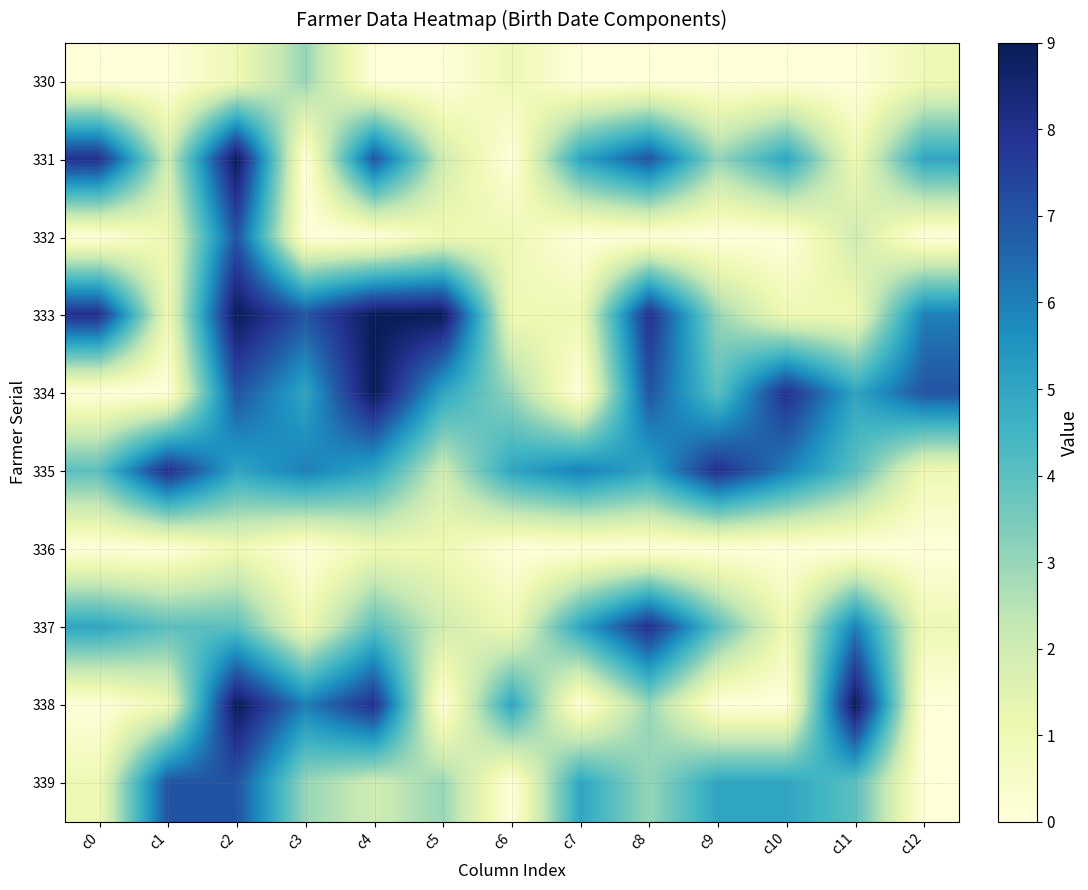

What is the spread (max minus min) of values at c2?

8